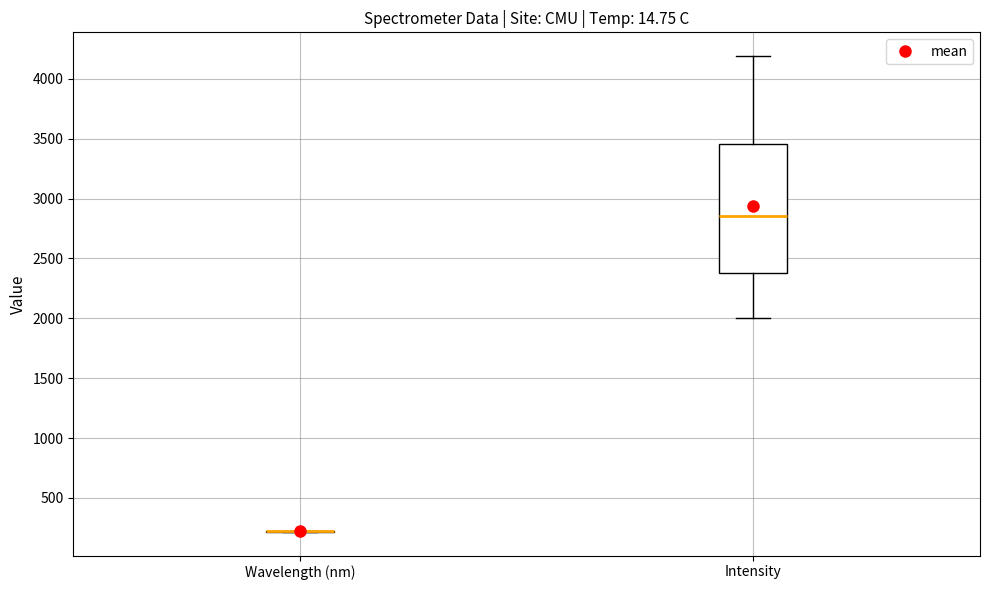

Where does the upper whisker of the box for Intensity end on the y-axis? The values are not printed on the chart, so give them approximately, as read against the axis.

4200